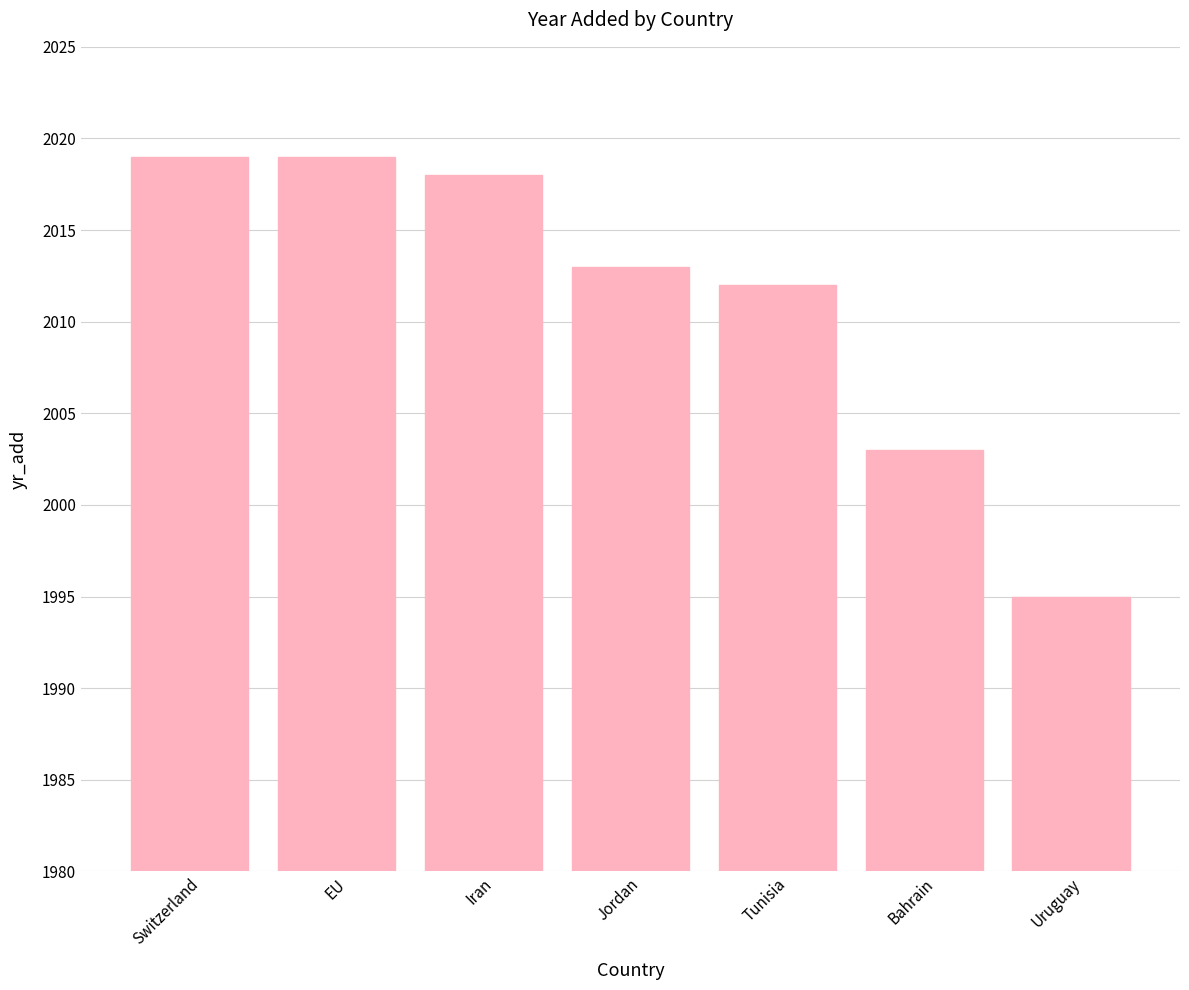

Reading right to left, list all the values displayed in this chart.

Uruguay=1995	Bahrain=2003	Tunisia=2012	Jordan=2013	Iran=2018	EU=2019	Switzerland=2019